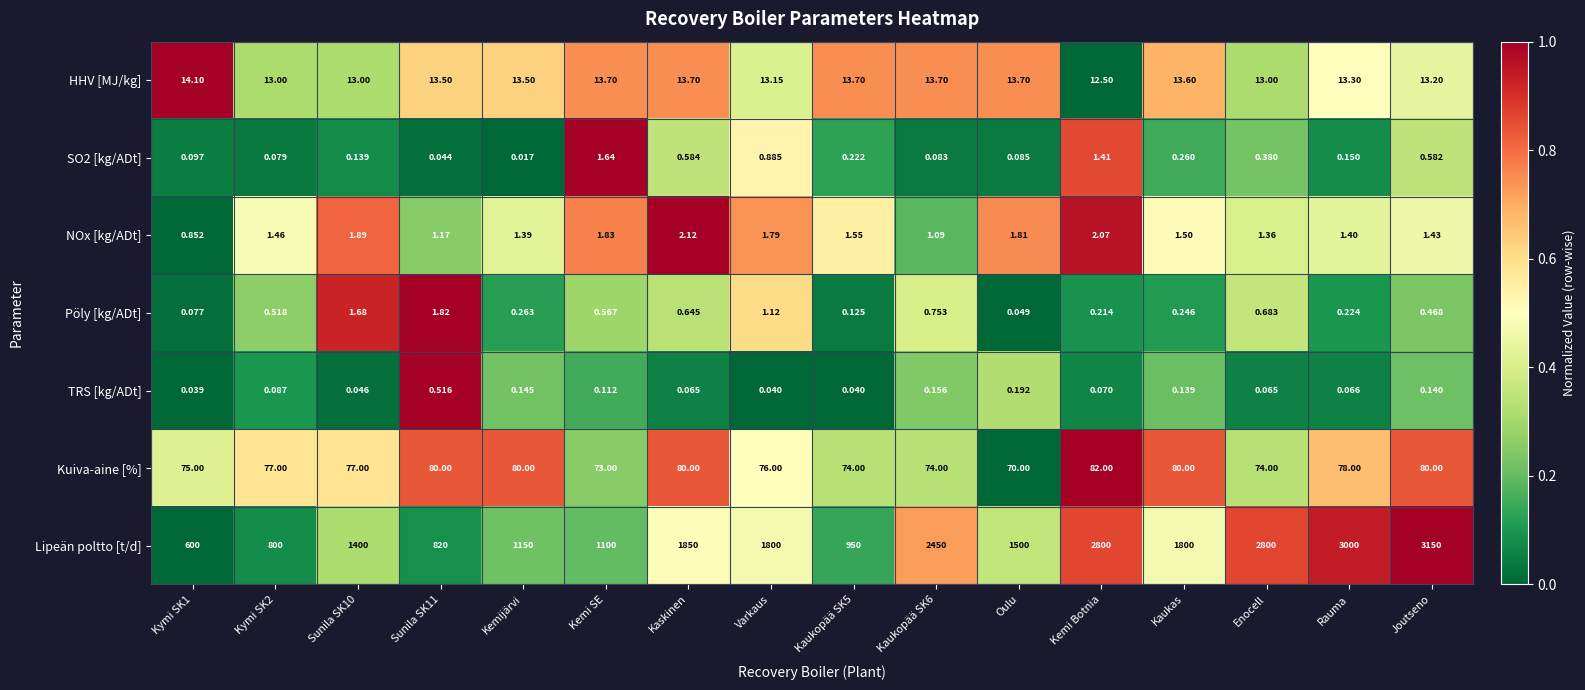

At which category is the sum across all series the highest?

Joutseno